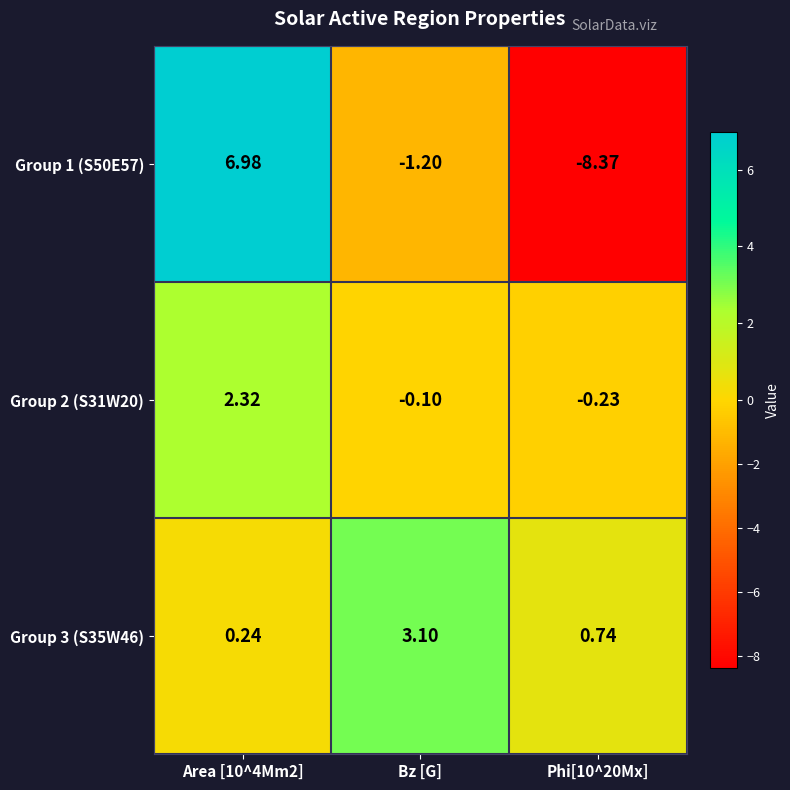

How many distinct data groups are displayed?

3